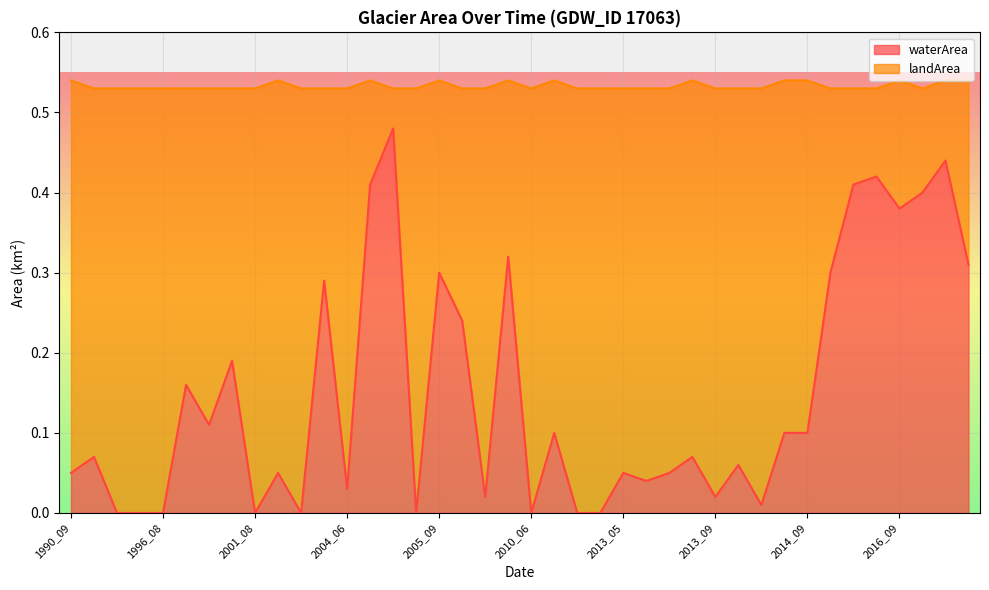

True or false: there are more than 1 points higher than both neighbors.

True